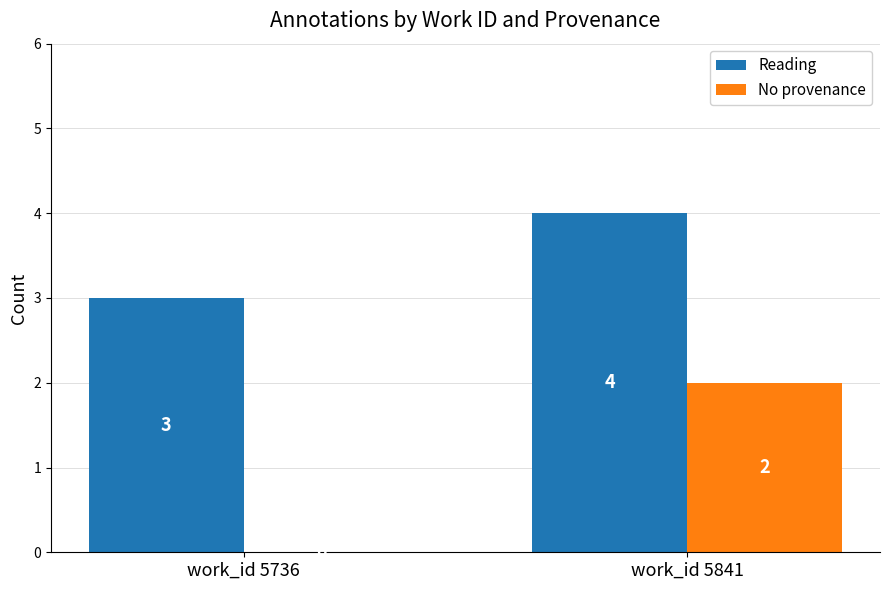

What is the sum of the No provenance values at work_id 5736 and work_id 5841?

2